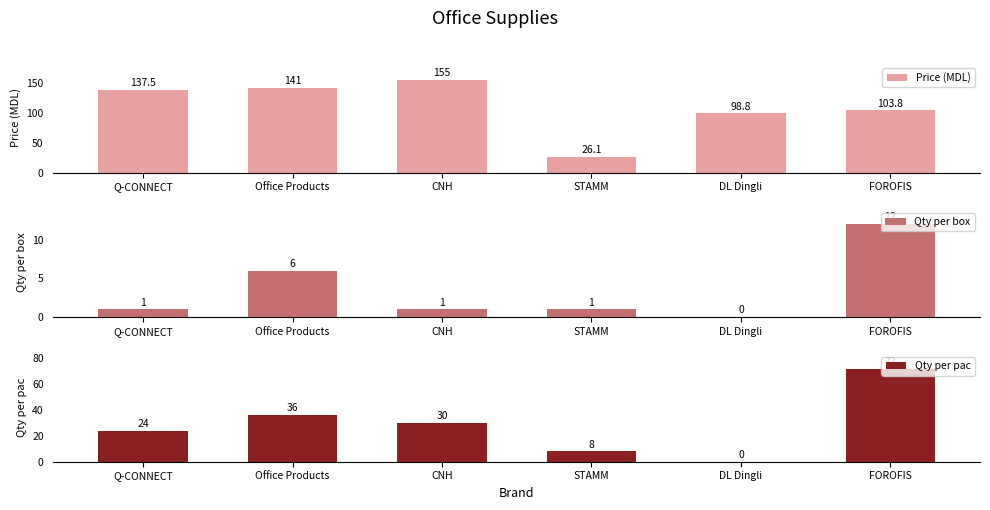

Is the value of Price (MDL) at Office Products greater than the value of Qty per pac at STAMM?

Yes